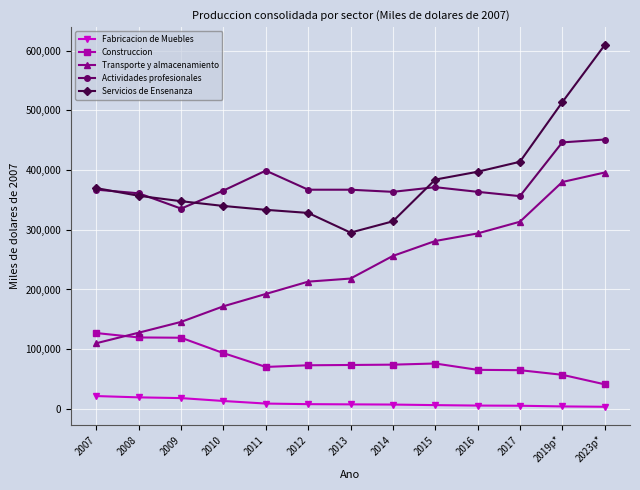

What is the difference between the second highest and second lowest values in the Fabricacion de Muebles series?

15178